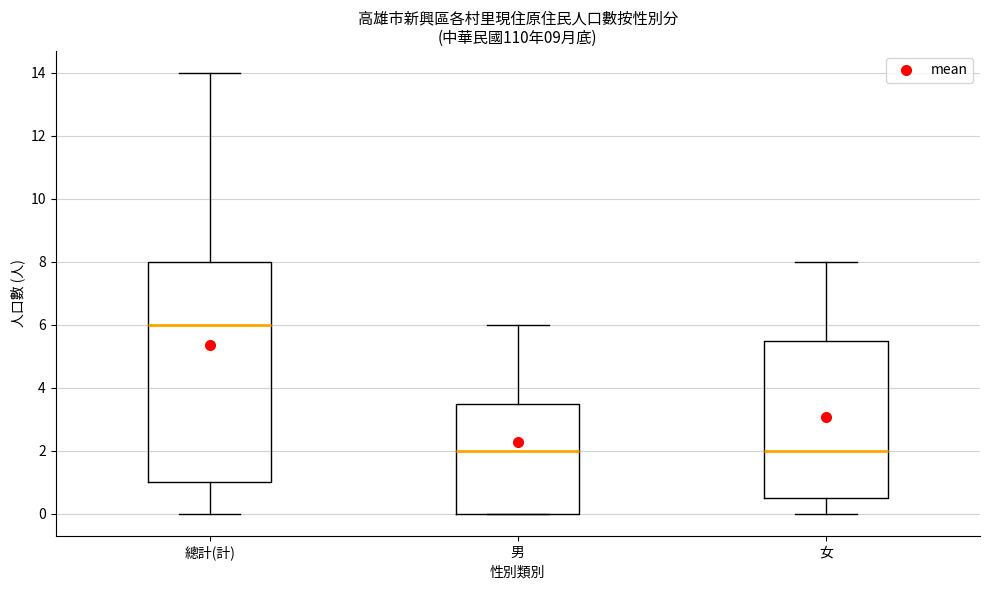

Reading left to right, read every box against the y-axis: the position of its median line, the range the box covers, and the ends of its whiskers. The values are not printed on the chart, so give them approximately, as read against the axis.

總計(計): median 6.0, box 1.0 to 8.0, whiskers 0.0 to 14.0
男: median 2.0, box 0.0 to 3.6, whiskers 0.0 to 6.0
女: median 2.0, box 0.6 to 5.6, whiskers 0.0 to 8.0